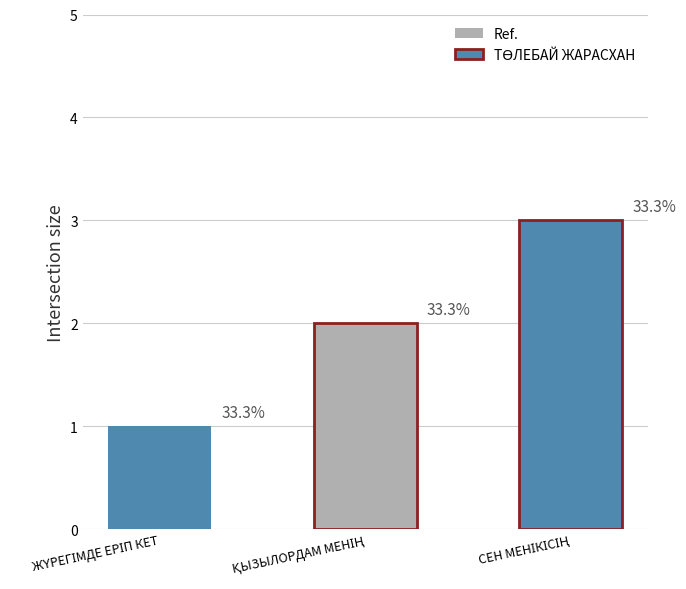

Count the values in the range 1 to 3.

3